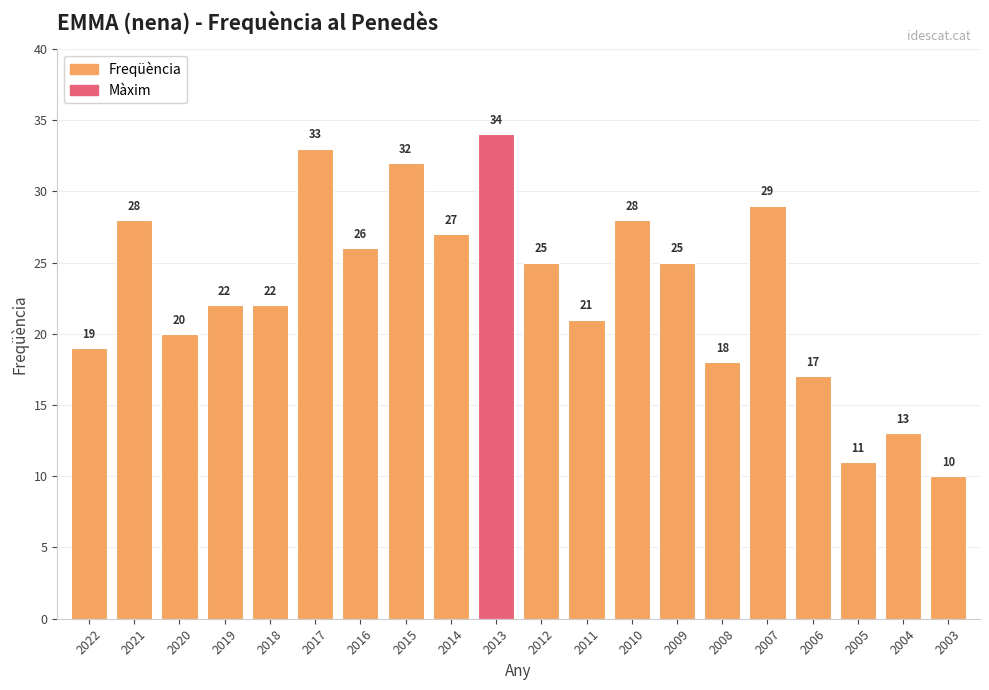

What is the difference between the maximum and second lowest values?

23